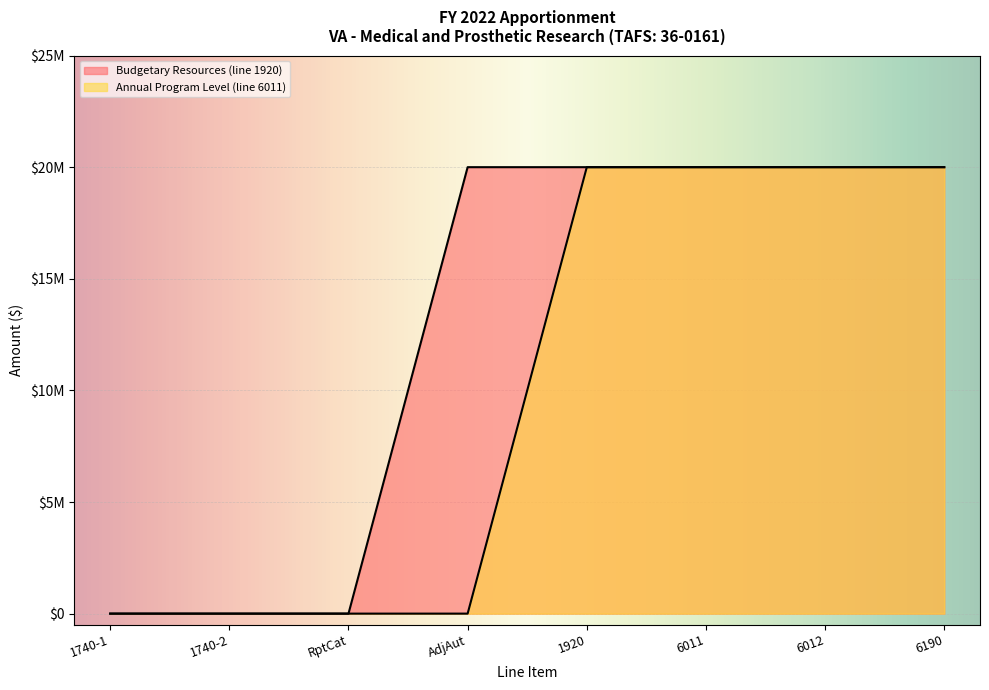

Reading left to right, transcribe all the data shown in this chart.

Budgetary Resources (line 1920): 0	0	0	20000000	20000000	20000000	20000000	20000000
Annual Program Level (line 6011): 0	0	0	0	20000000	20000000	20000000	20000000